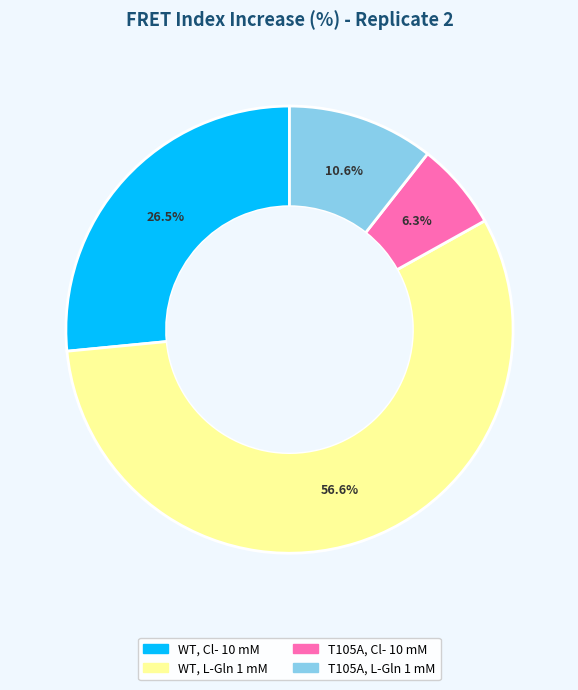

True or false: T105A, L-Gln 1 mM accounts for 11% of the total.

True